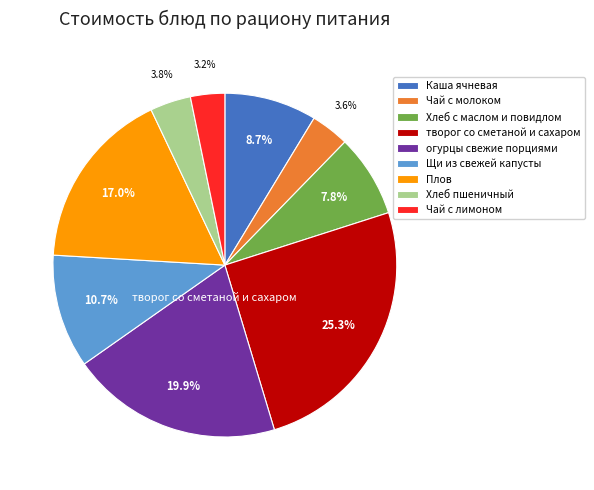

What percentage is the Каша ячневая slice, to the nearest percent?

9%